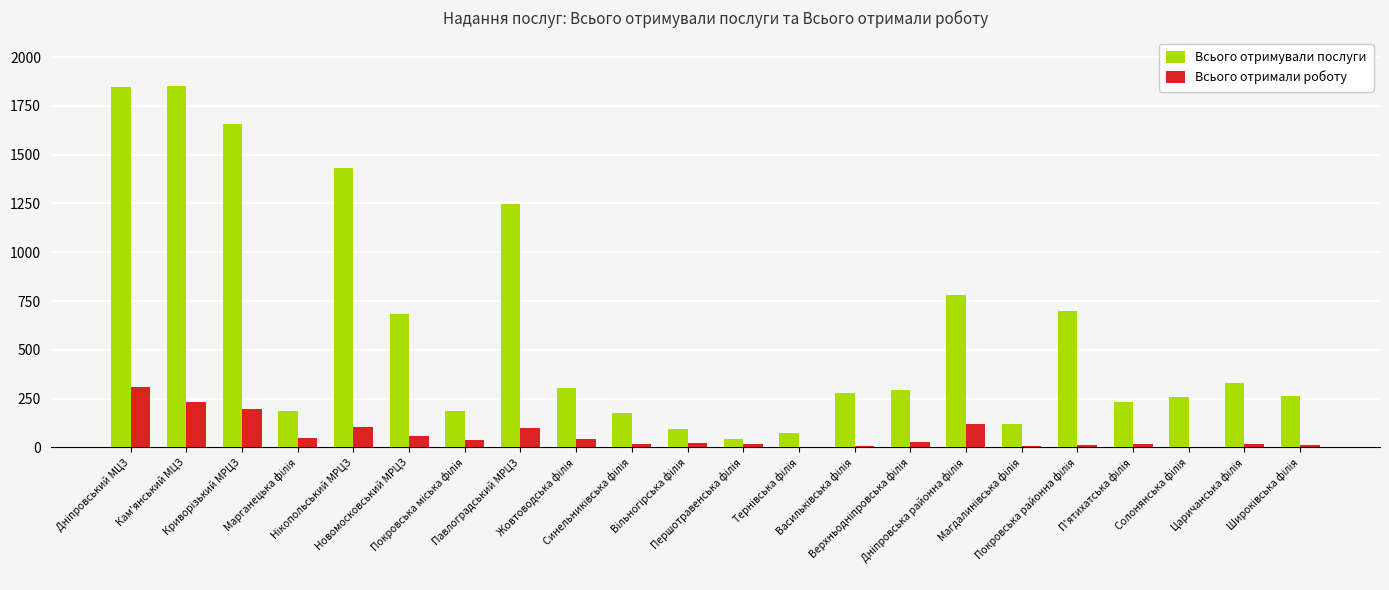

What is the sum of all Всього отримували послуги values?

13035